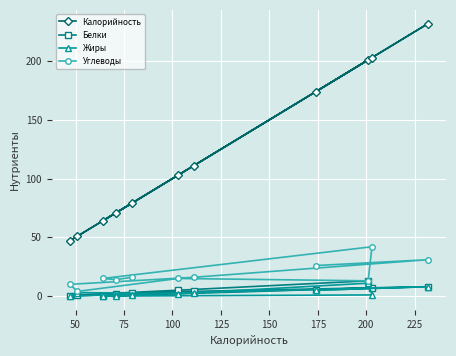

How many data points in Углеводы are less than 15?

4